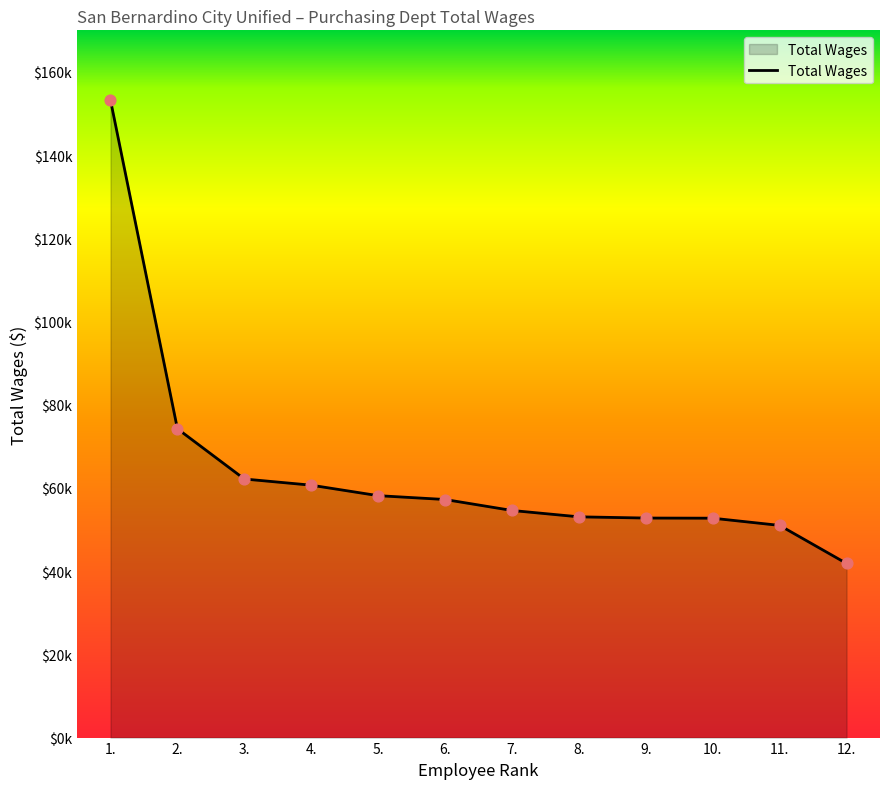

What is the change in value from 2. to 9.?

-21464